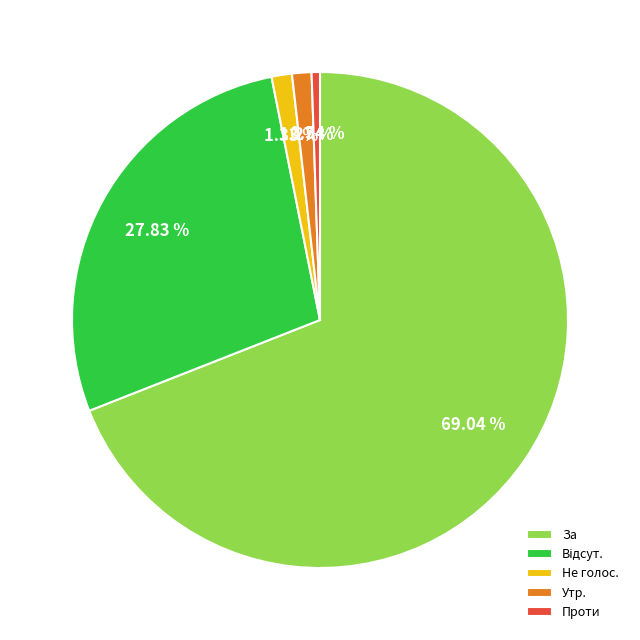

To the nearest percent, what portion does За represent?

69%